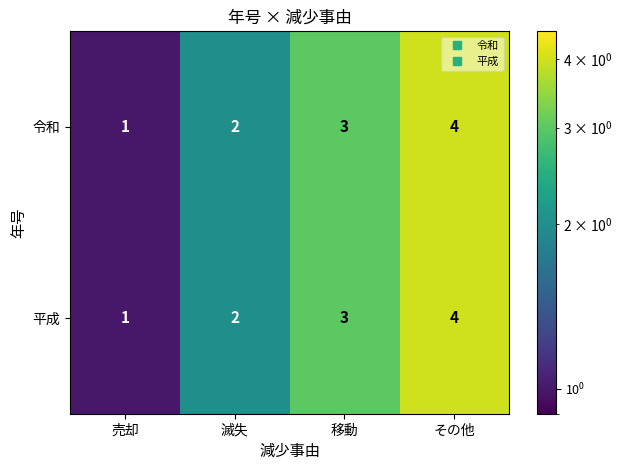

What value does the 令和 series have at 移動?

3